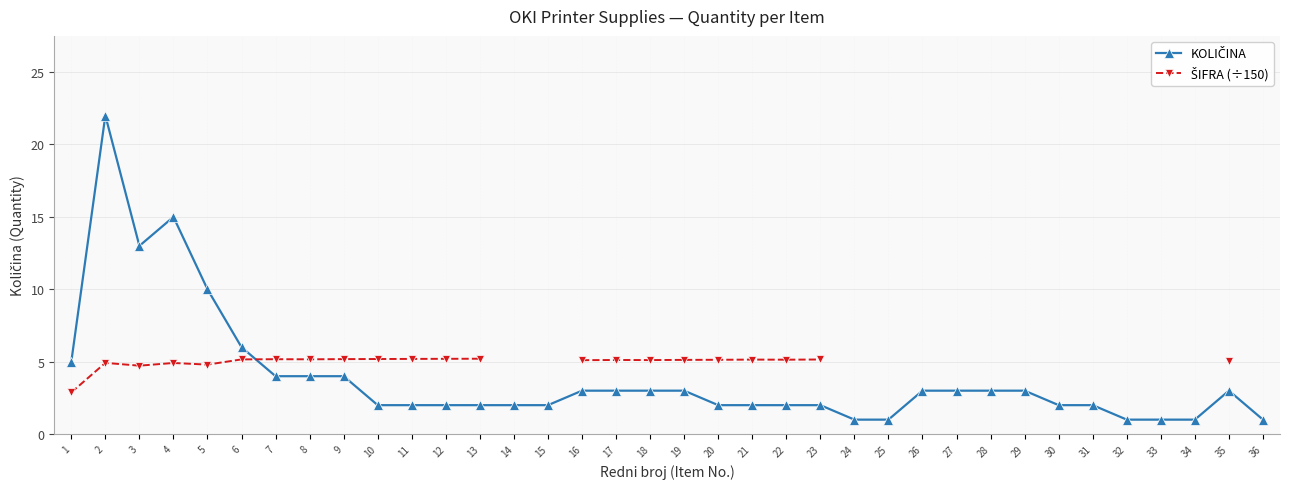

How many times do ŠIFRA (÷150) and KOLIČINA cross each other?

1